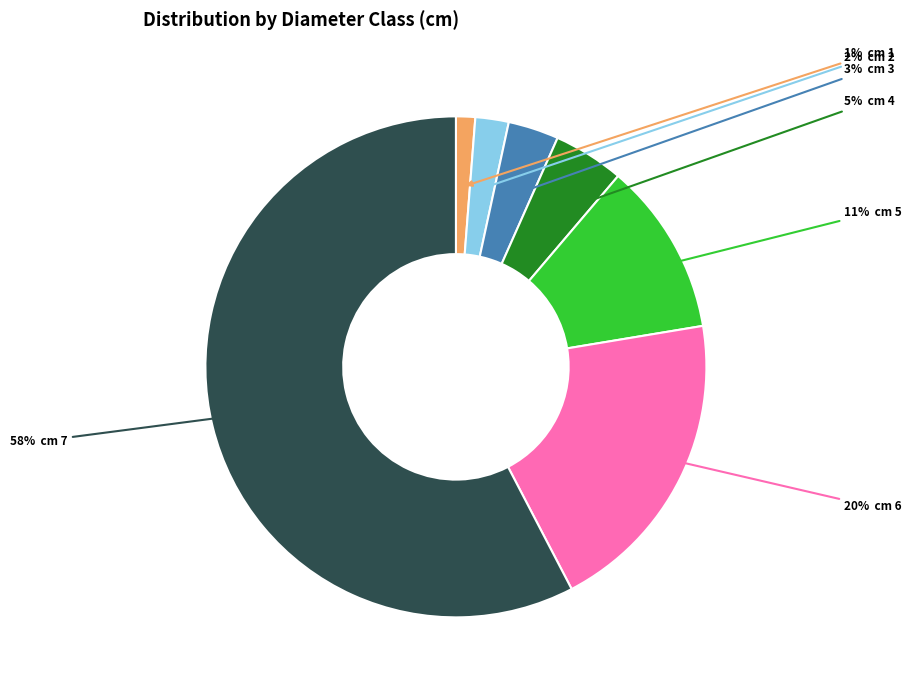

Is there any slice that represents more than half of the pie?

Yes